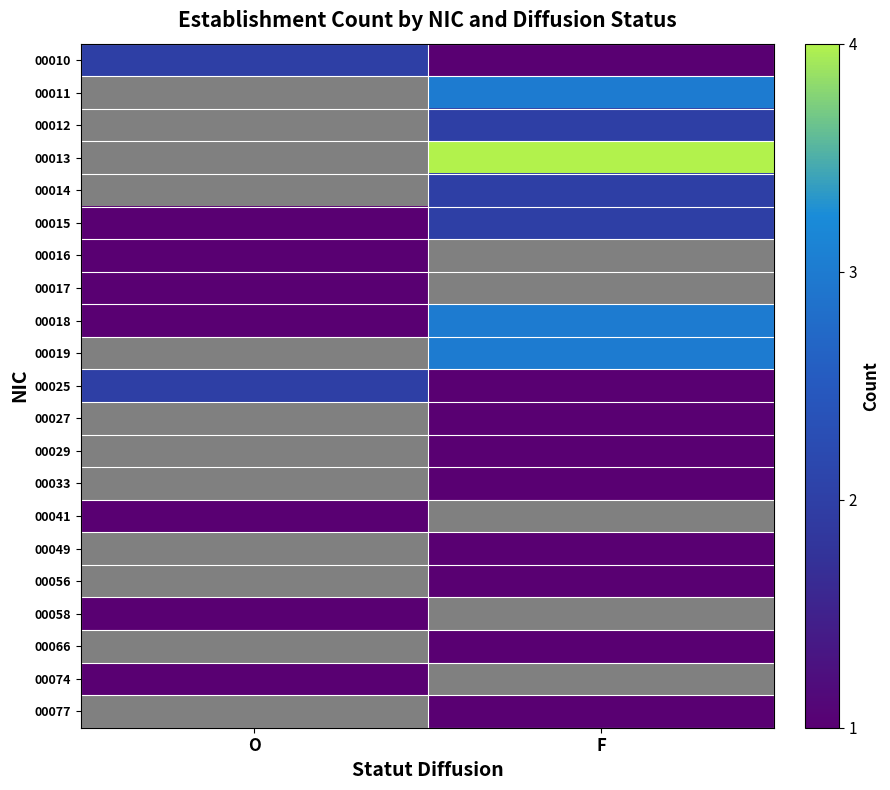

True or false: 00077 has a value of 1.0 at F.

True